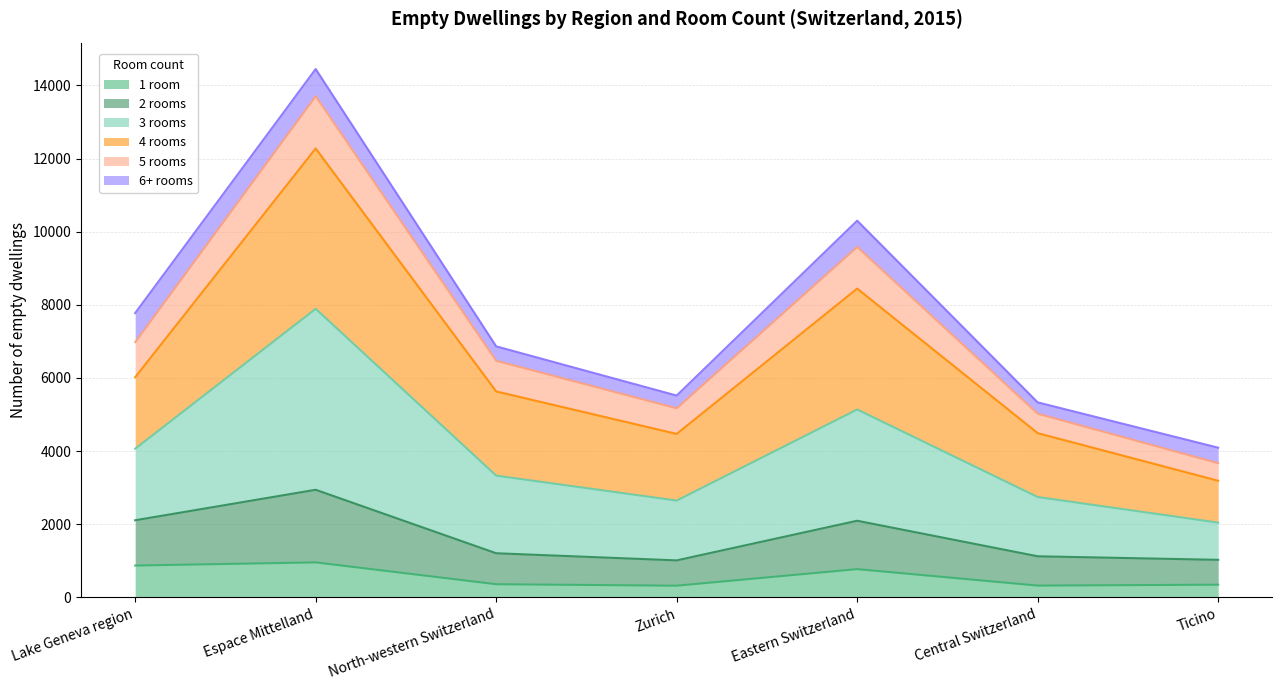

What is the maximum value shown in the chart?

13706